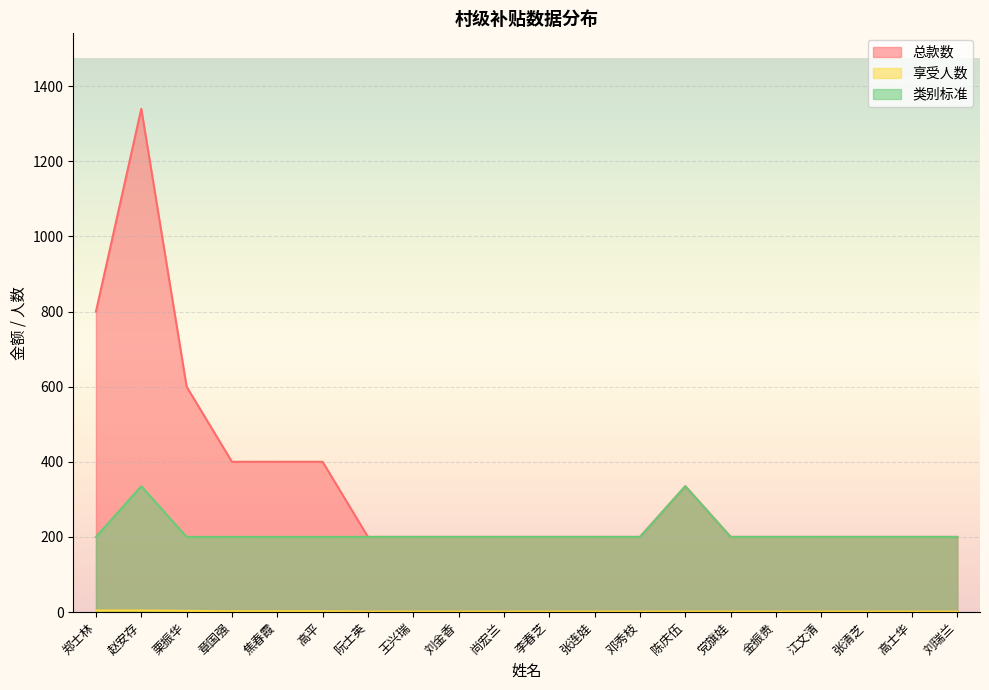

What is the sum of all 类别标准 values?

4270